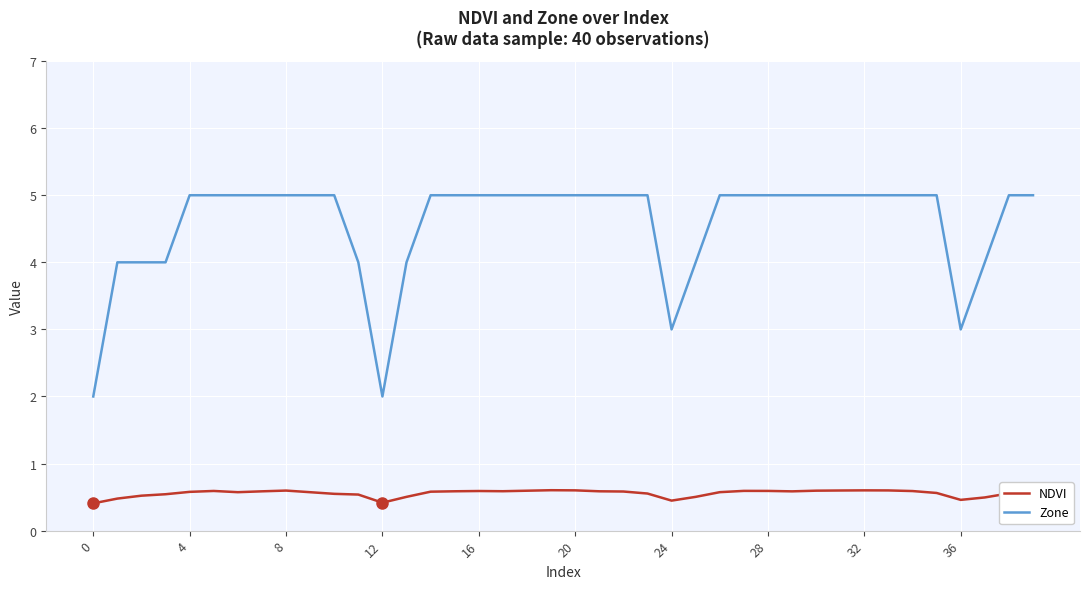

What is the difference between the maximum and minimum values in the Zone series?

3.0